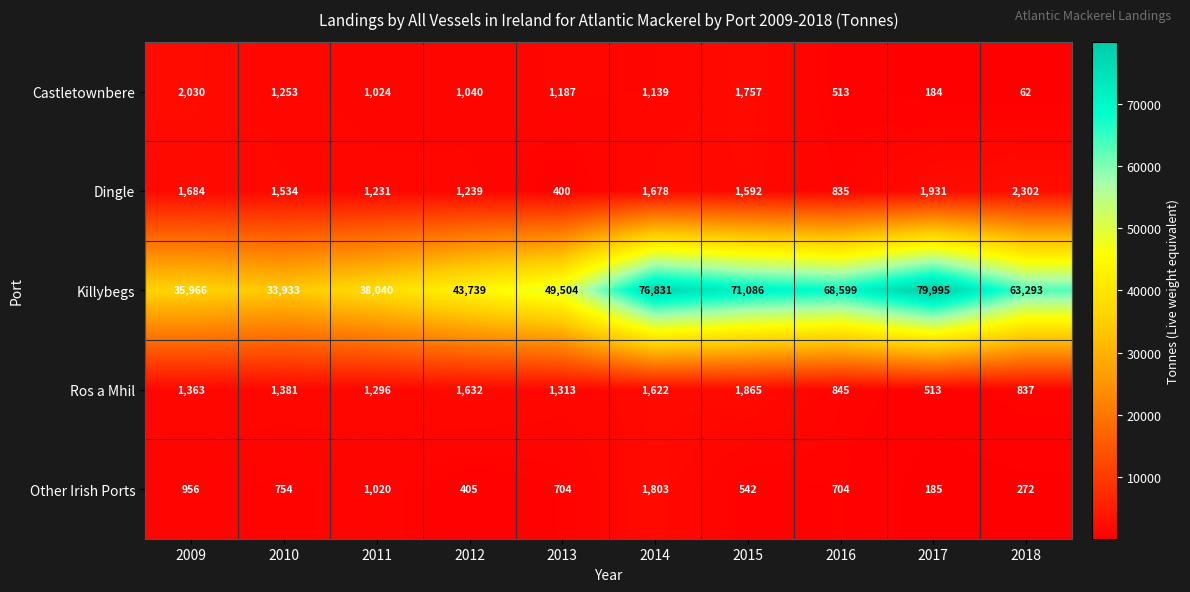

How many categories are shown in the chart?

10